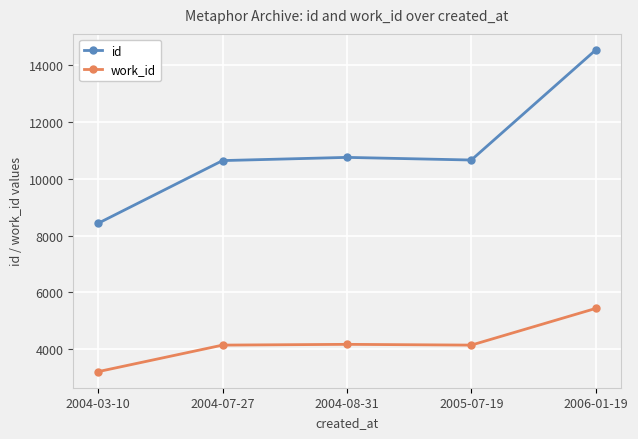

In id, how many points are higher than both neighbors (excluding endpoints)?

1